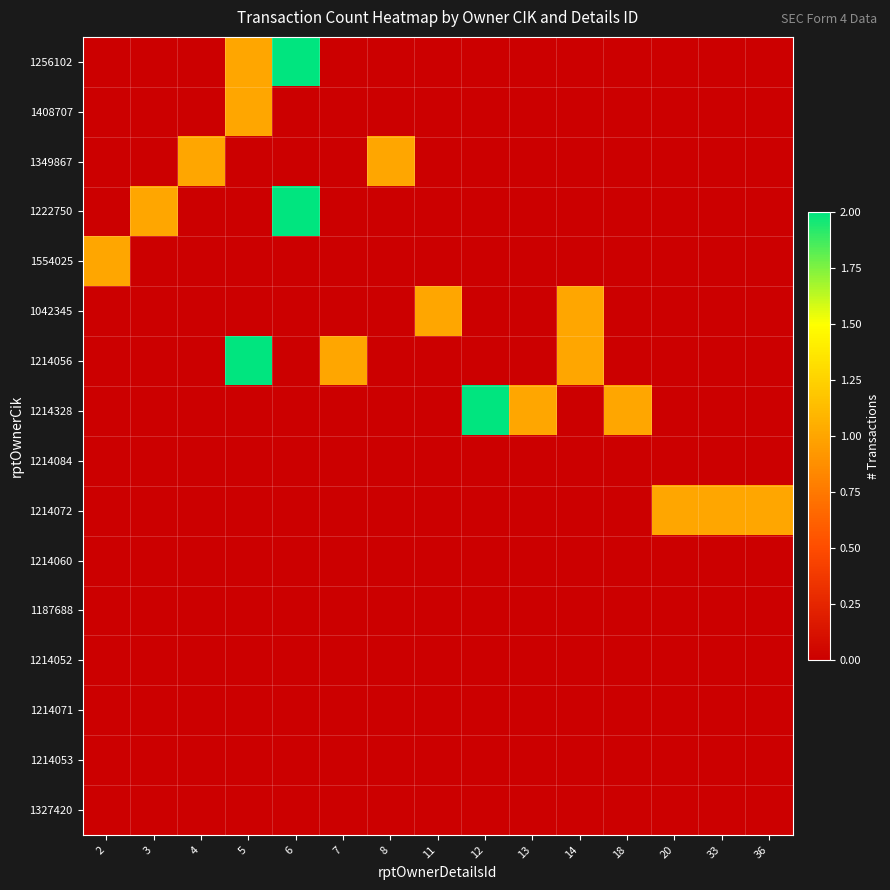

Which series changed the most between 13 and 20?

1214328